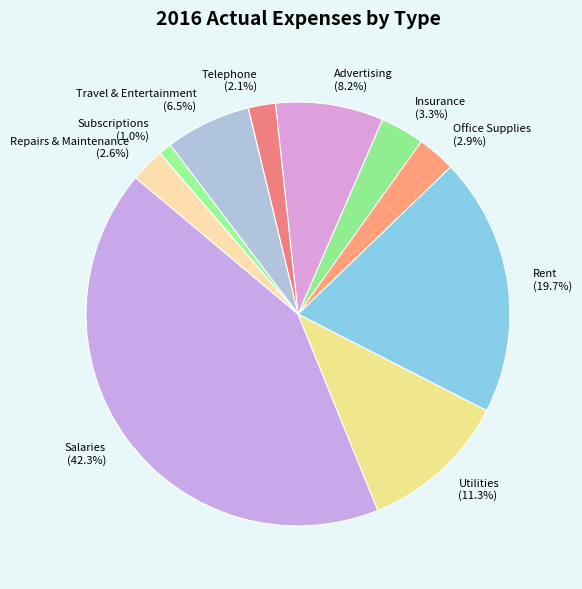

Which category has the biggest portion of the pie?

Salaries